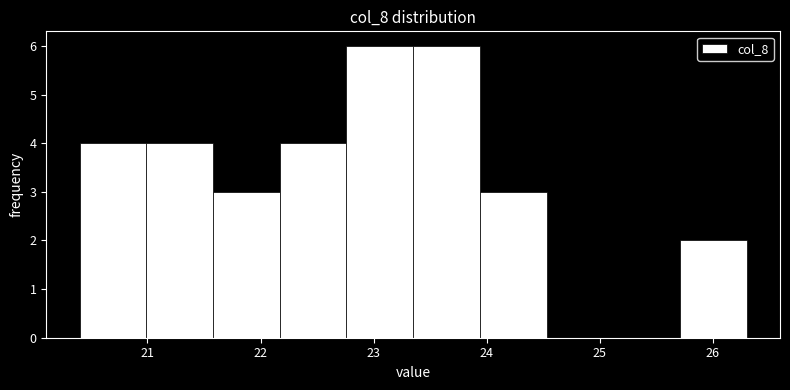

Reading left to right, list every bar in this chart as the range it spans on the x-axis followed by its height. Neither the bar edges nor the heights are printed on the chart, so give them approximately, as read against the axes.

20.40 to 20.99: 4
20.99 to 21.58: 4
21.58 to 22.17: 3
22.17 to 22.76: 4
22.76 to 23.35: 6
23.35 to 23.94: 6
23.94 to 24.53: 3
24.53 to 25.12: 0
25.12 to 25.71: 0
25.71 to 26.30: 2